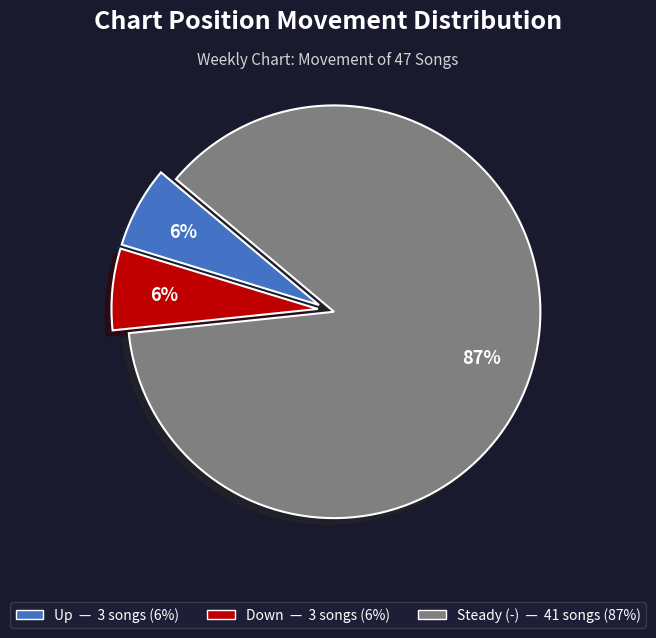

Does any single category account for the majority?

Yes